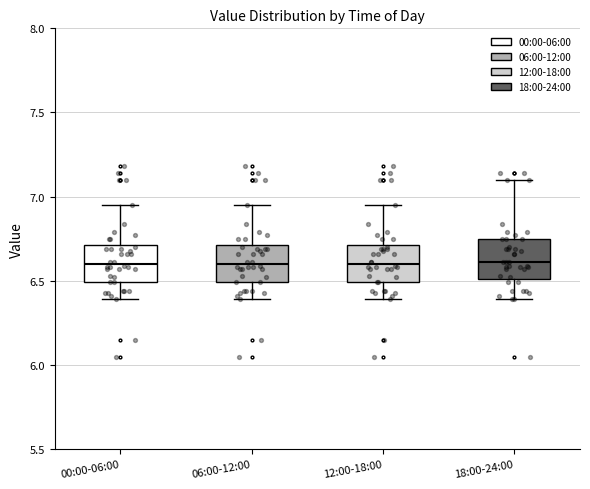

Reading left to right, transcribe this box plot: for each box, give where its median line is, the range the box spans, and where its two whiskers end, as read against the y-axis. The values are not printed on the chart, so give them approximately, as read against the axis.

00:00-06:00: median 6.60, box 6.50 to 6.70, whiskers 6.40 to 6.95
06:00-12:00: median 6.60, box 6.50 to 6.70, whiskers 6.40 to 6.95
12:00-18:00: median 6.60, box 6.50 to 6.70, whiskers 6.40 to 6.95
18:00-24:00: median 6.60, box 6.50 to 6.75, whiskers 6.40 to 7.10